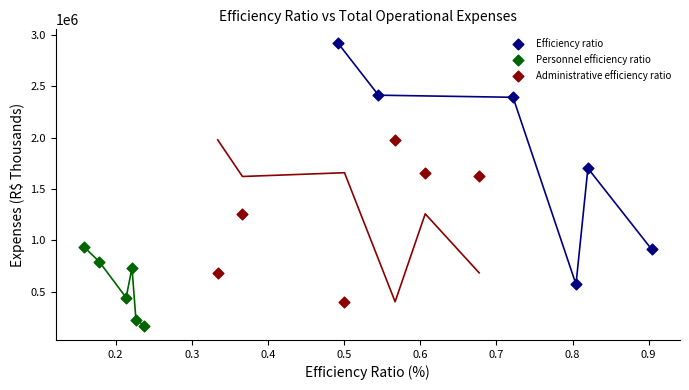

Which series contains the highest Y value?

Efficiency ratio